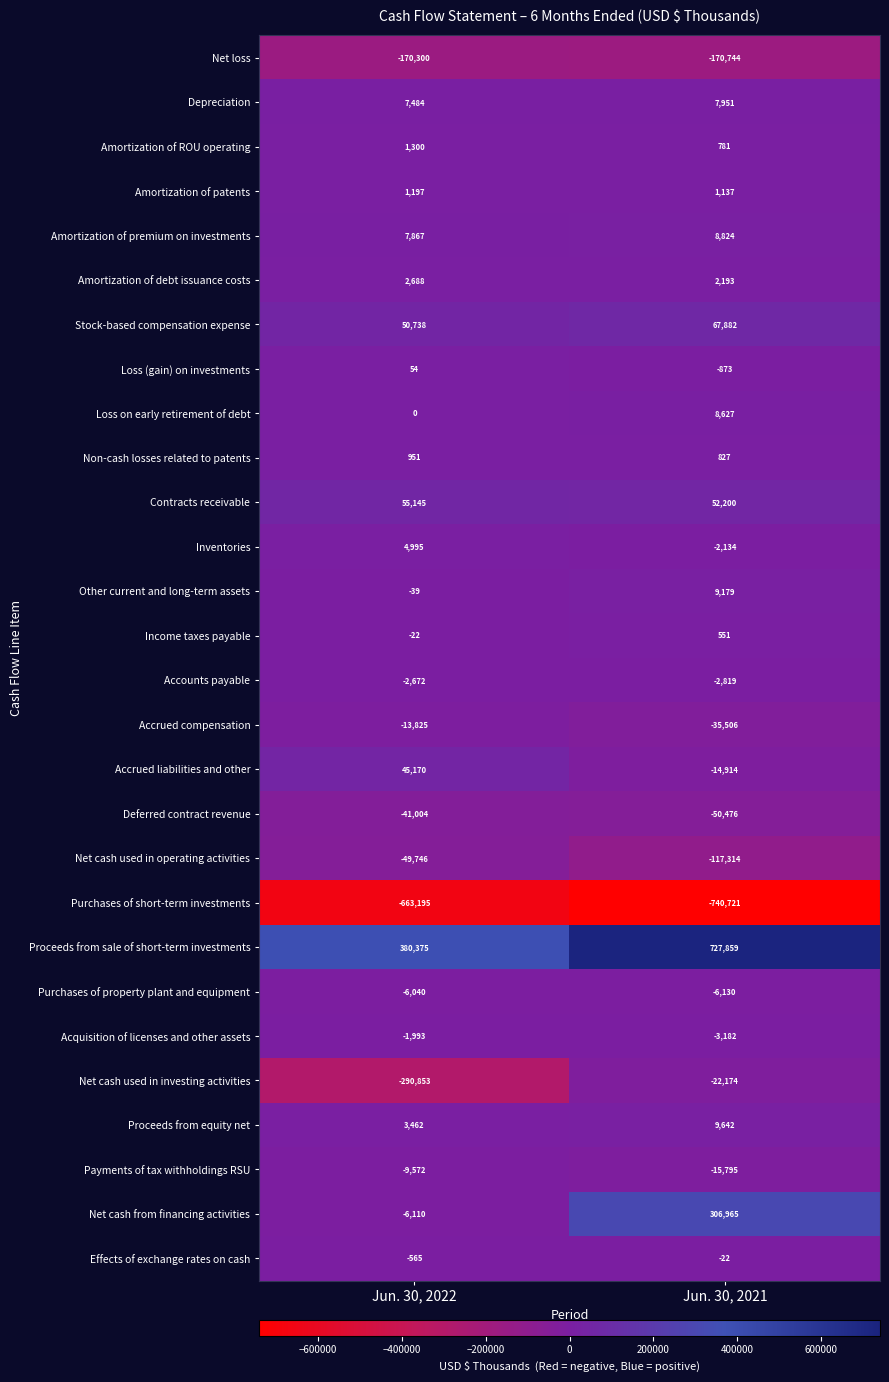

What is the difference between the Deferred contract revenue values at Jun. 30, 2021 and Jun. 30, 2022?

9472